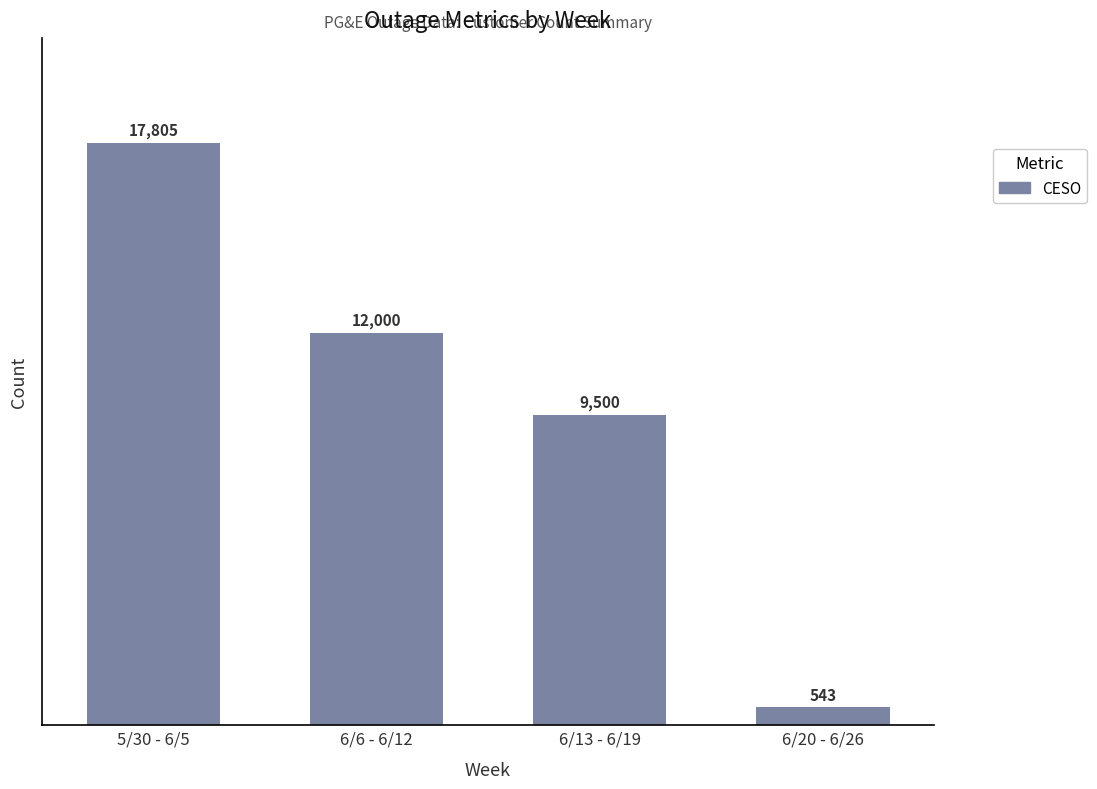

The value at 6/6 - 6/12 is 12000. True or false?

True